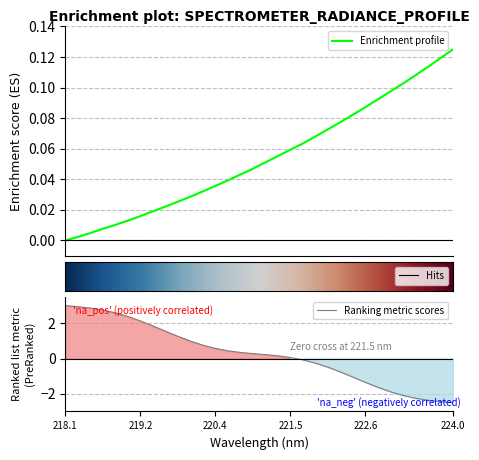

The Ranking metric scores series shows -2.5 at 224.0. True or false?

True